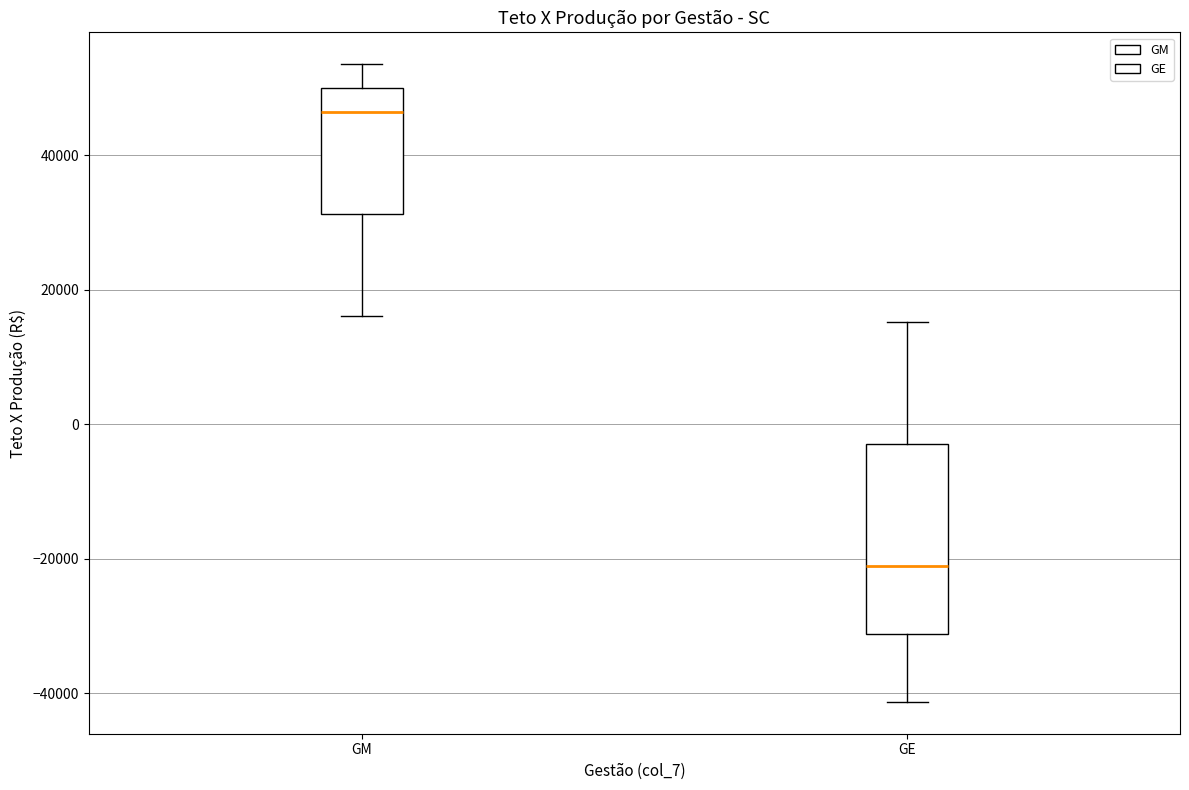

Which box has the highest median line?

GM